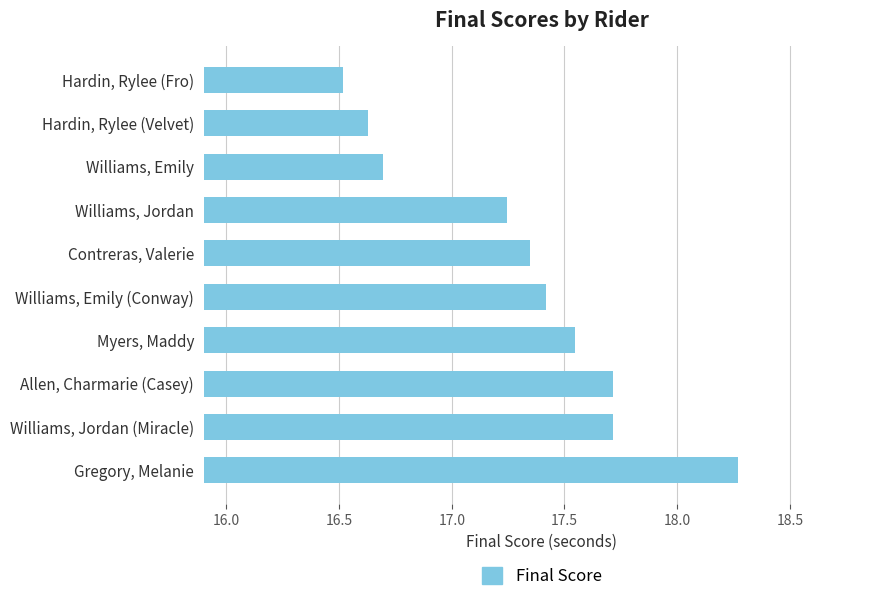

What is the label of the 6th bar from the bottom?

Contreras, Valerie